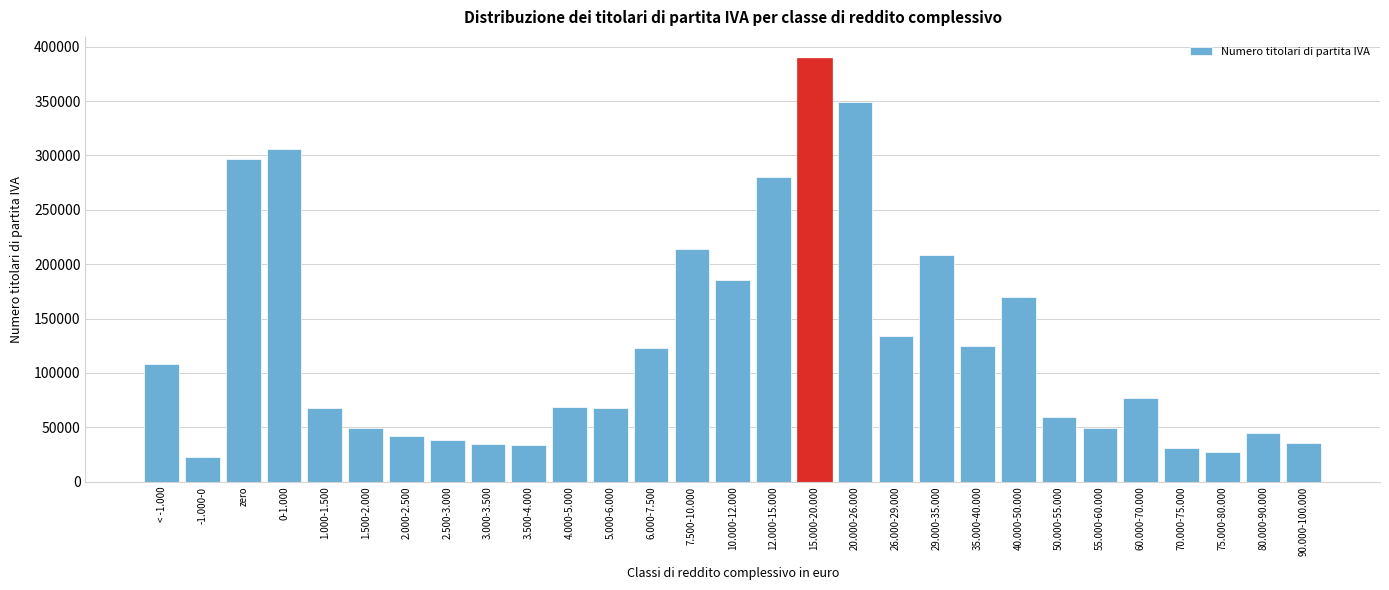

What is the greatest value displayed?

389490